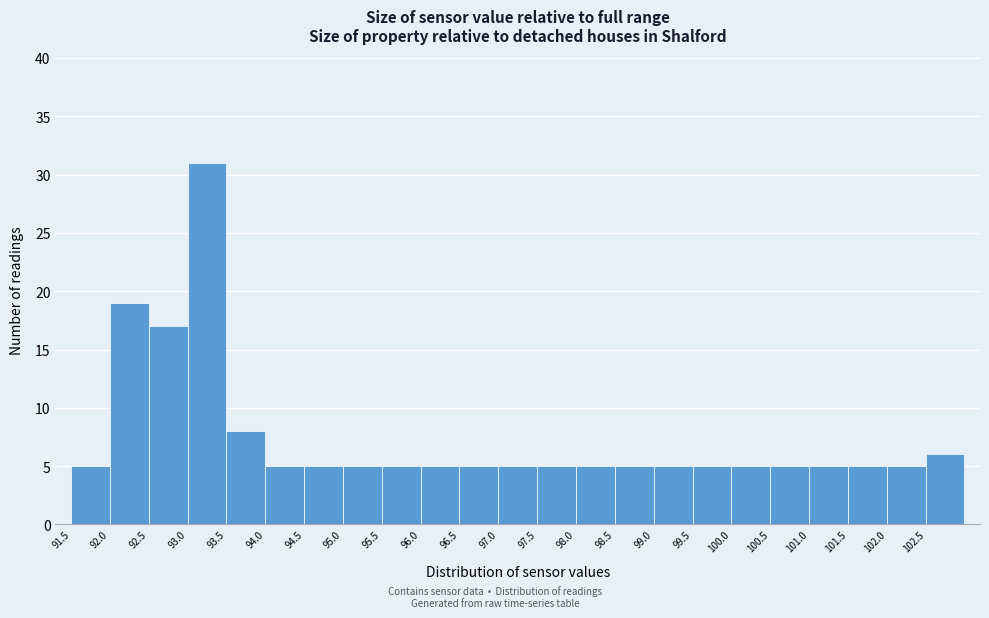

How tall is the bar that spans 100.5 to 101.0 on the x-axis? The values are not printed on the chart, so give them approximately, as read against the axis.

5